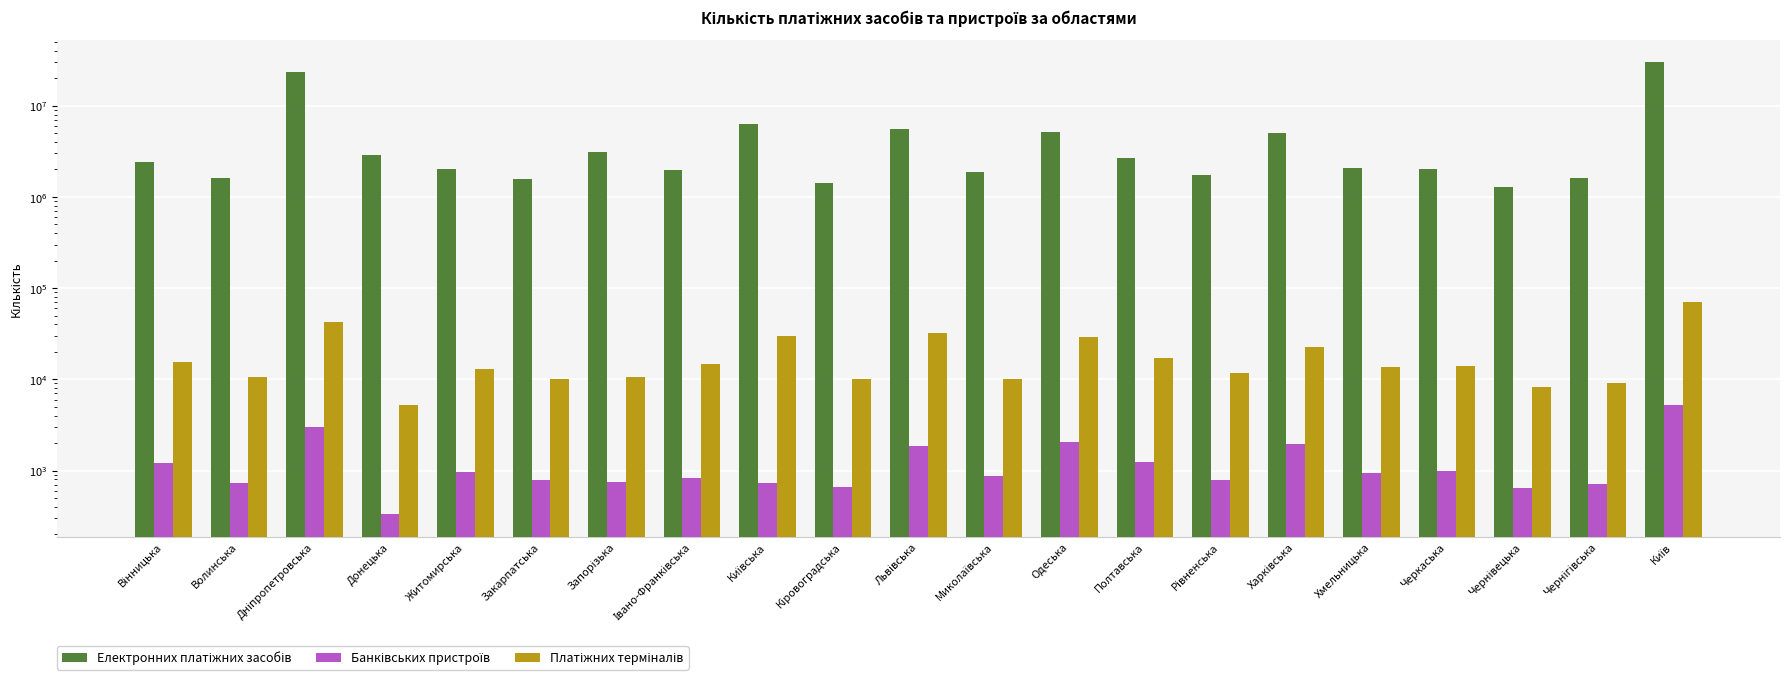

What is the difference between the maximum and minimum values in the Платіжних терміналів series?

65046